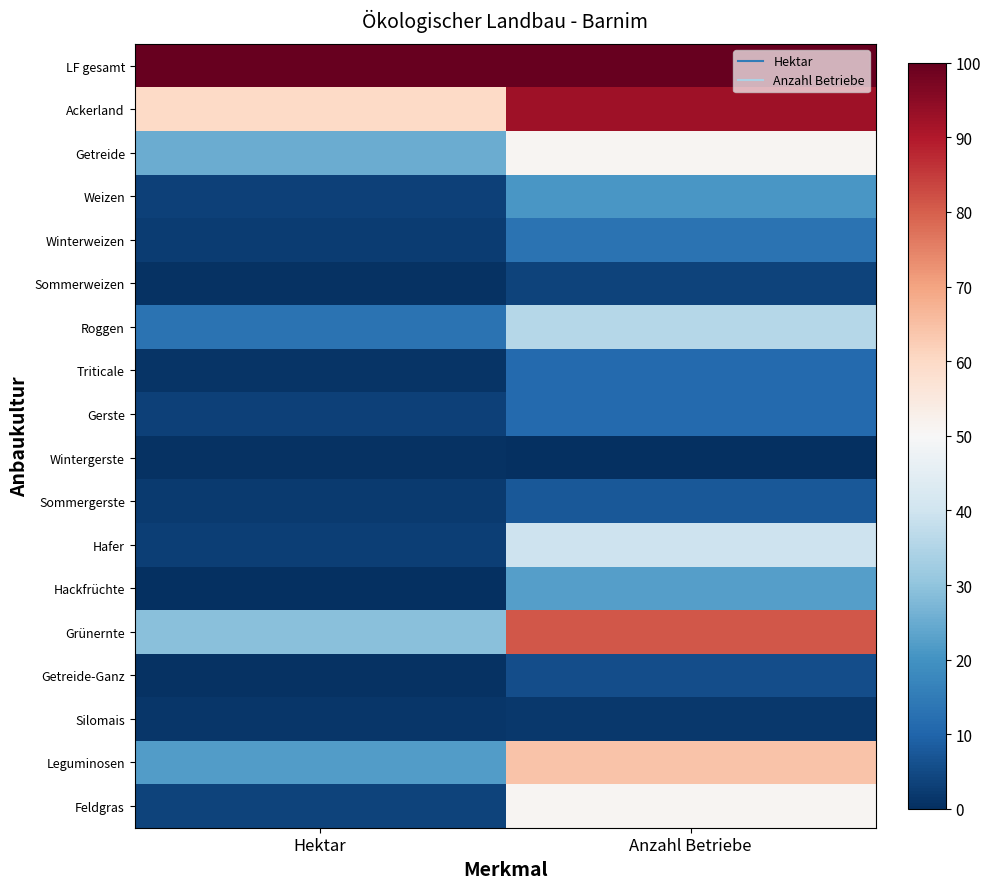

What is the greatest value displayed?

100.0